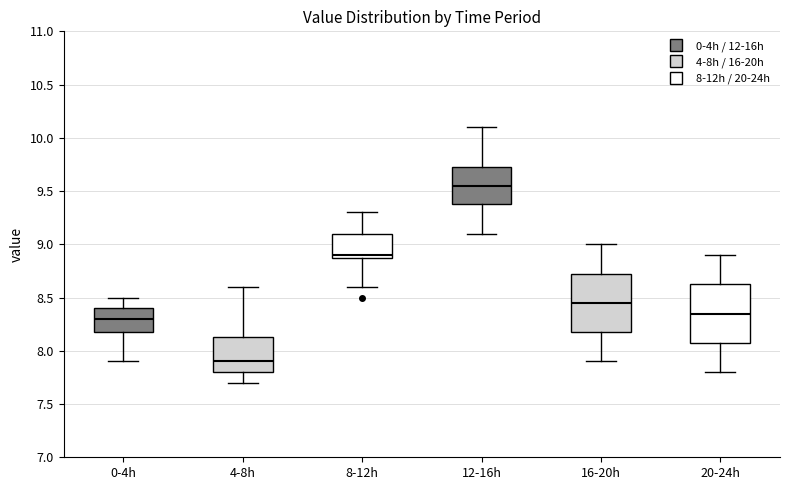

Reading left to right, read every box against the y-axis: the position of its median line, the range the box covers, and the ends of its whiskers. The values are not printed on the chart, so give them approximately, as read against the axis.

0-4h: median 8.30, box 8.20 to 8.40, whiskers 7.90 to 8.50
4-8h: median 7.90, box 7.80 to 8.15, whiskers 7.70 to 8.60
8-12h: median 8.90 (just above the box's lower edge), box 8.90 to 9.10, whiskers 8.60 to 9.30
12-16h: median 9.55, box 9.40 to 9.75, whiskers 9.10 to 10.10
16-20h: median 8.45, box 8.20 to 8.75, whiskers 7.90 to 9.00
20-24h: median 8.35, box 8.10 to 8.65, whiskers 7.80 to 8.90